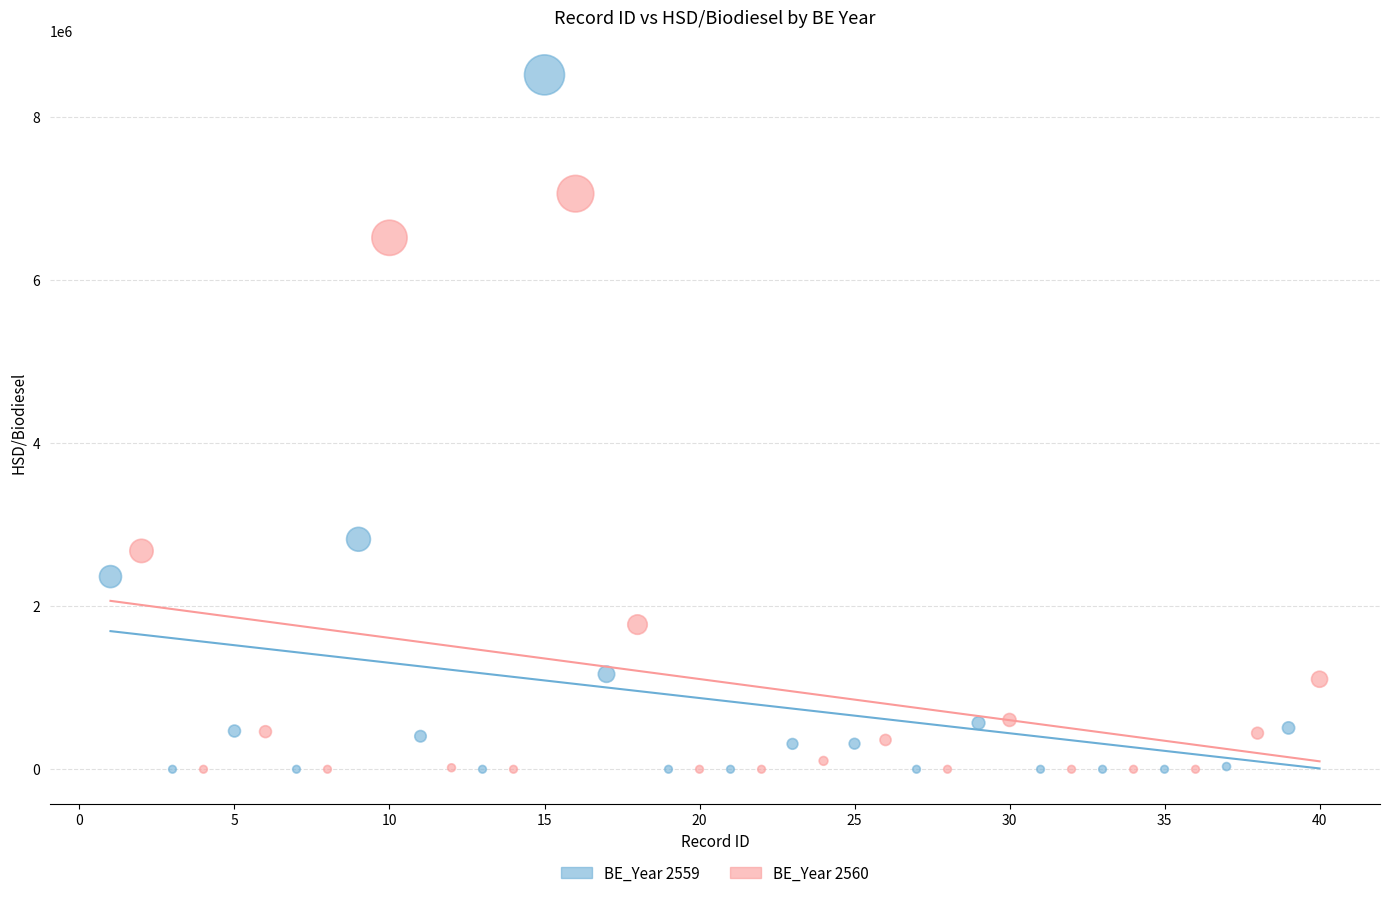

What are all the series names shown in the legend?

BE_Year 2559, BE_Year 2560